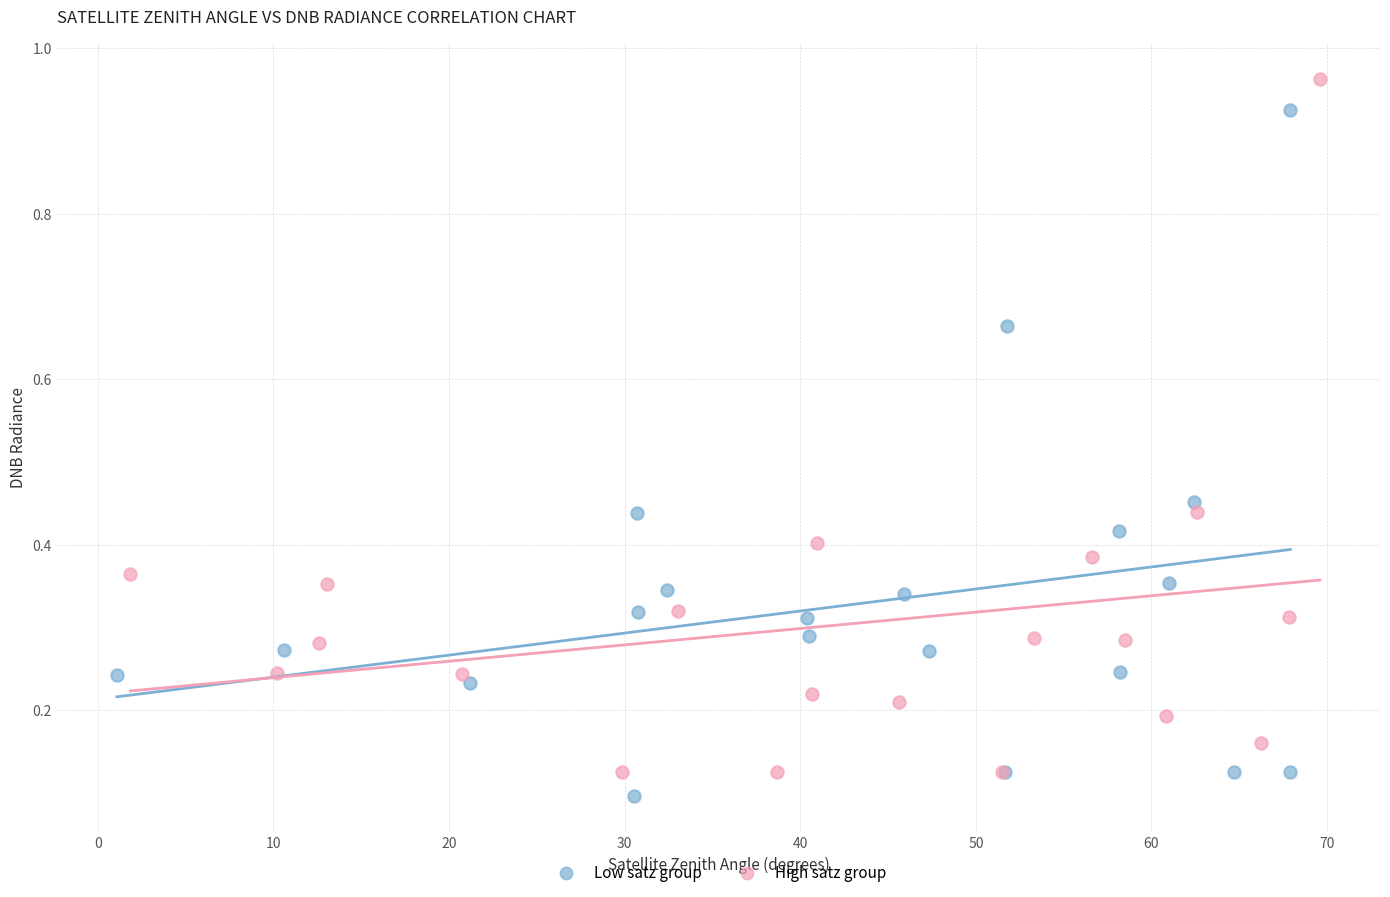

What are all the series names shown in the legend?

Low satz group, High satz group